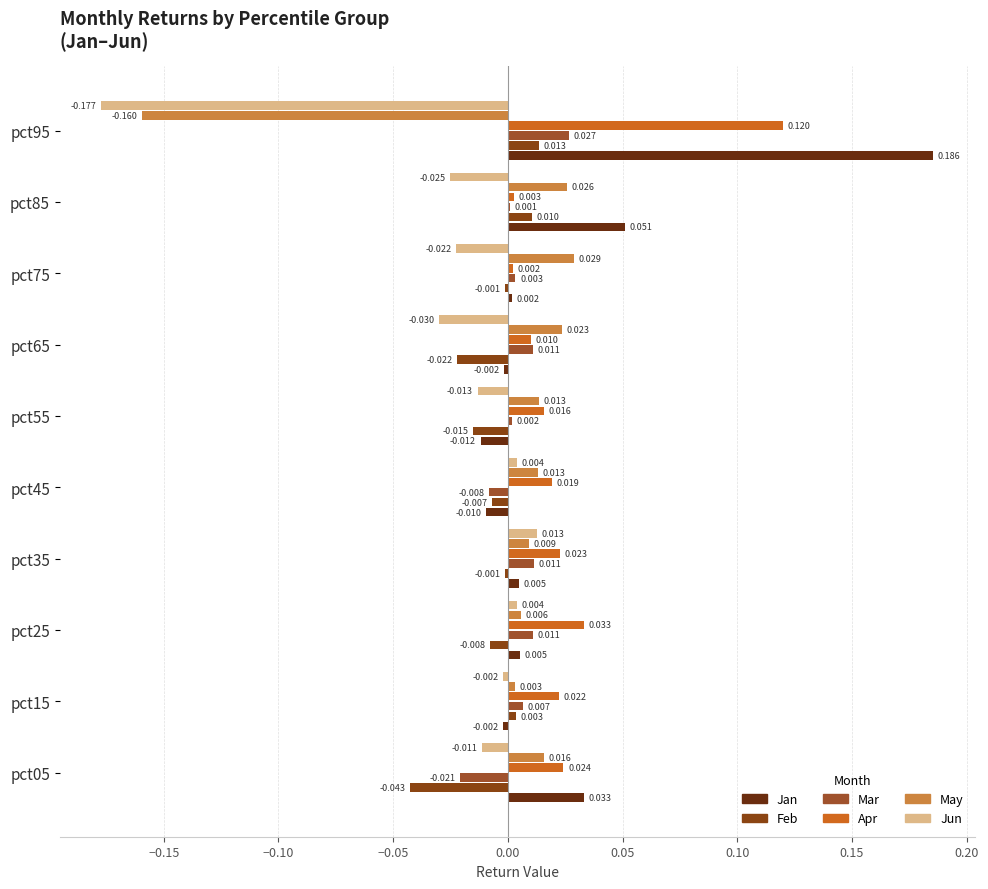

Which category has the highest value across all series?

pct95